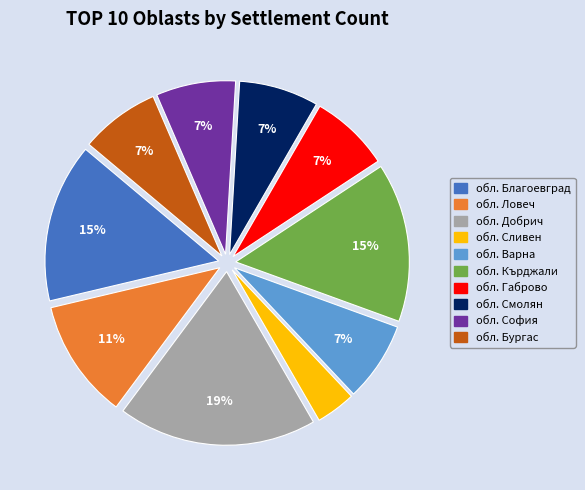

What is the ratio of the value at обл. Варна to the value at обл. Смолян?

1.0